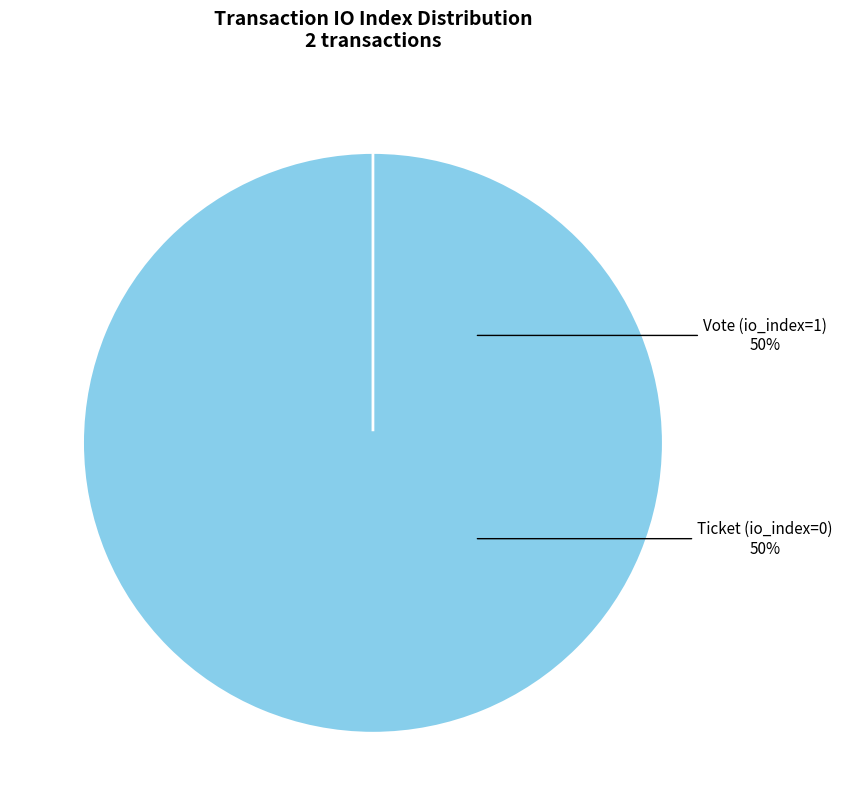

To the nearest percent, what is the average slice percentage?

50%